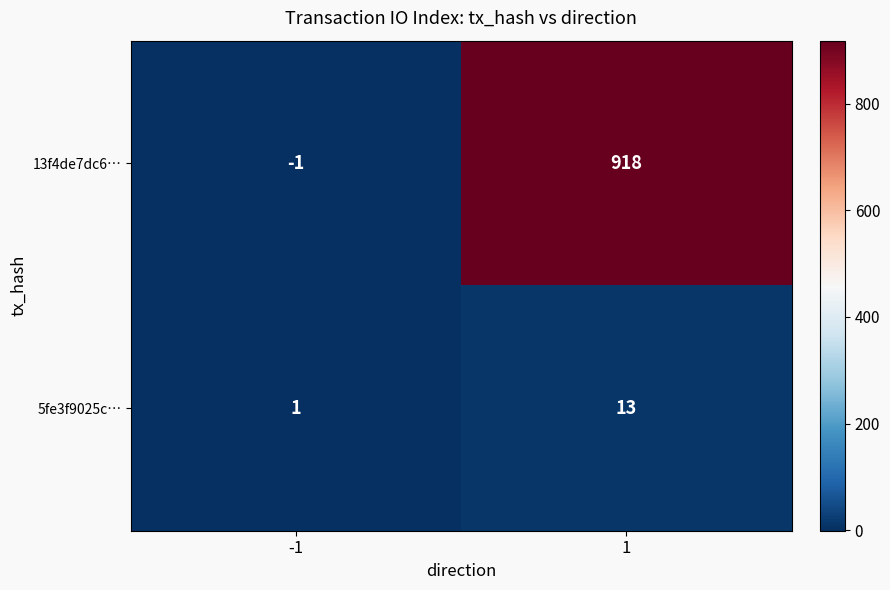

At 1, list the series in order from largest to smallest.

13f4de7dc6…, 5fe3f9025c…